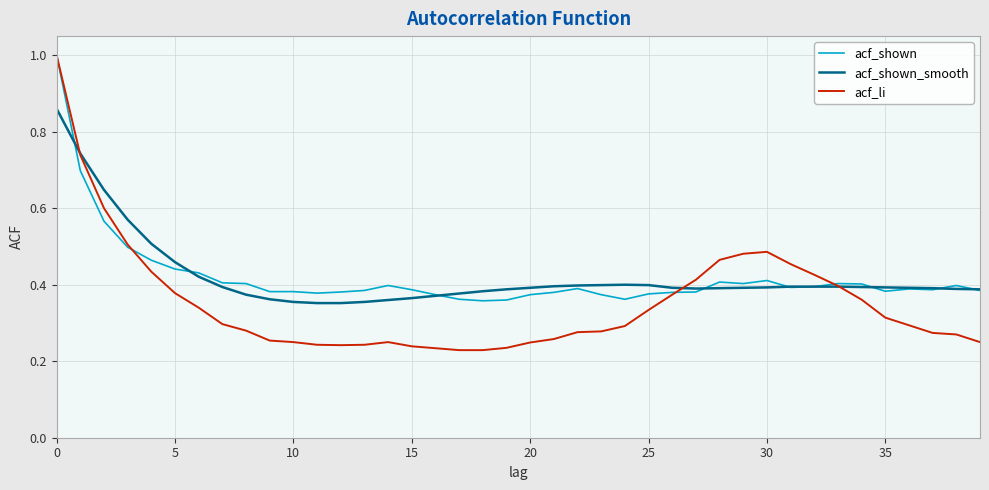

What is the greatest value displayed?

1.0